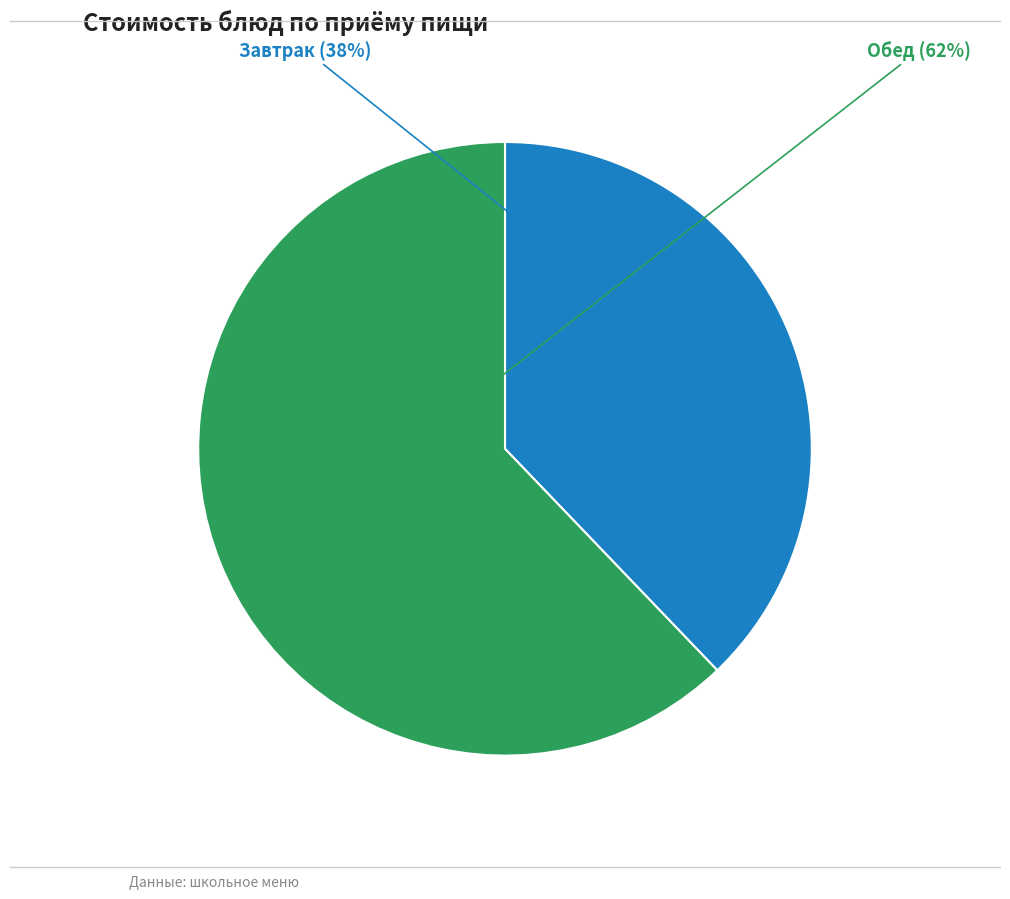

To the nearest percent, what is the average slice percentage?

50%